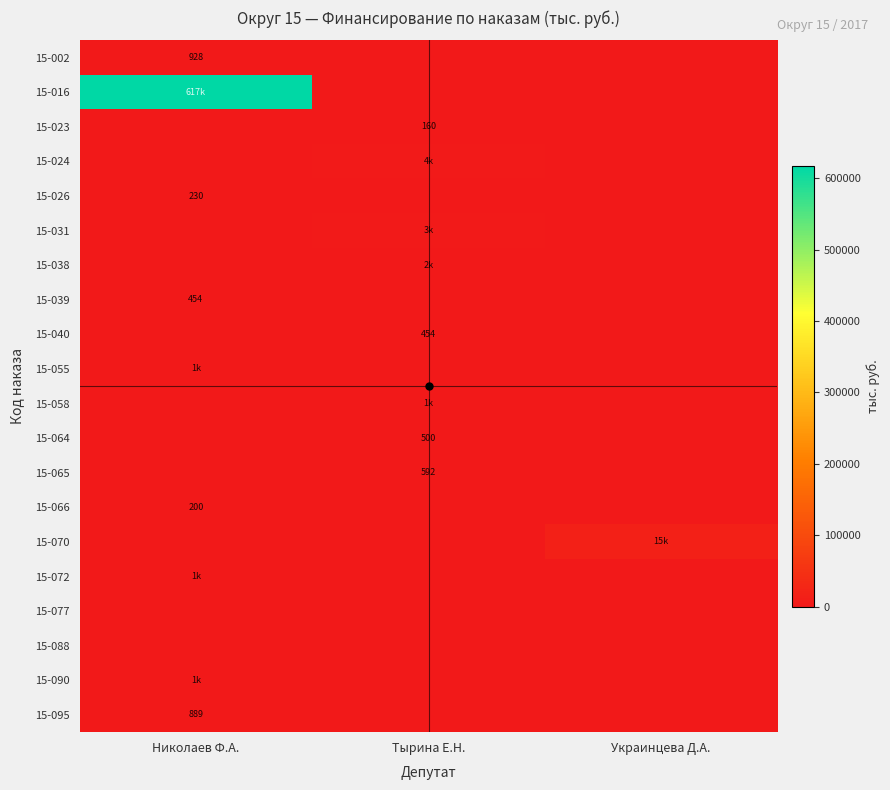

At how many categories does at least one series exceed 501710?

1